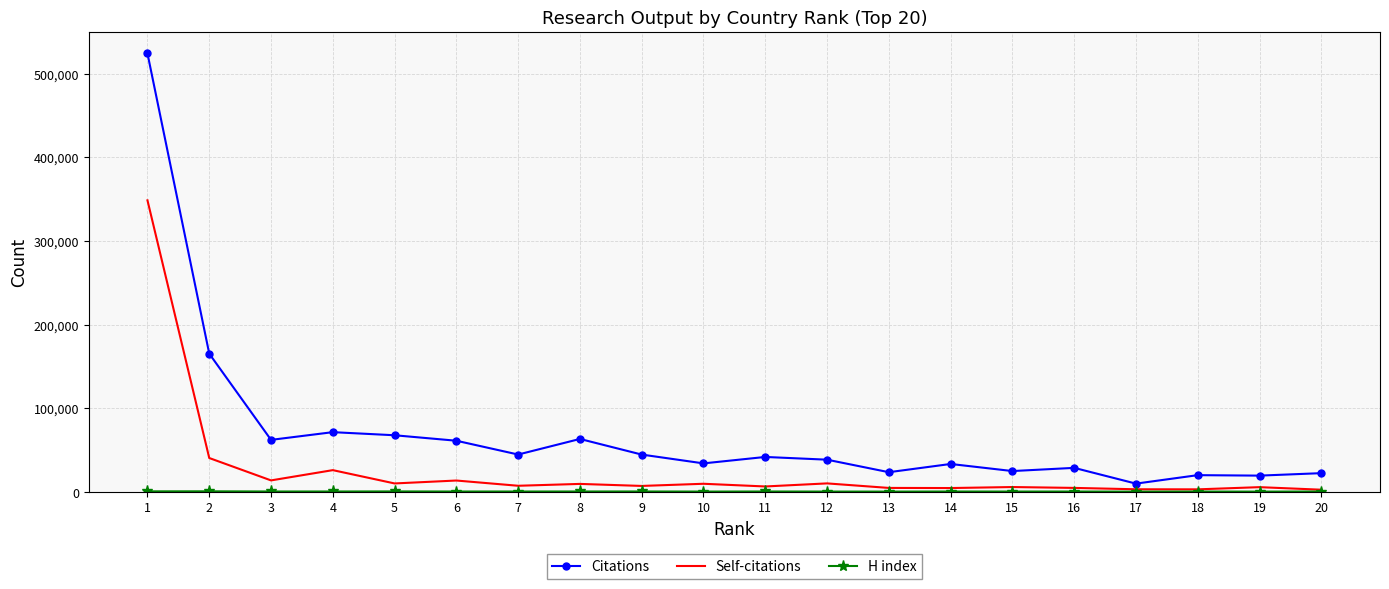

Which series has the largest total across all categories?

Citations